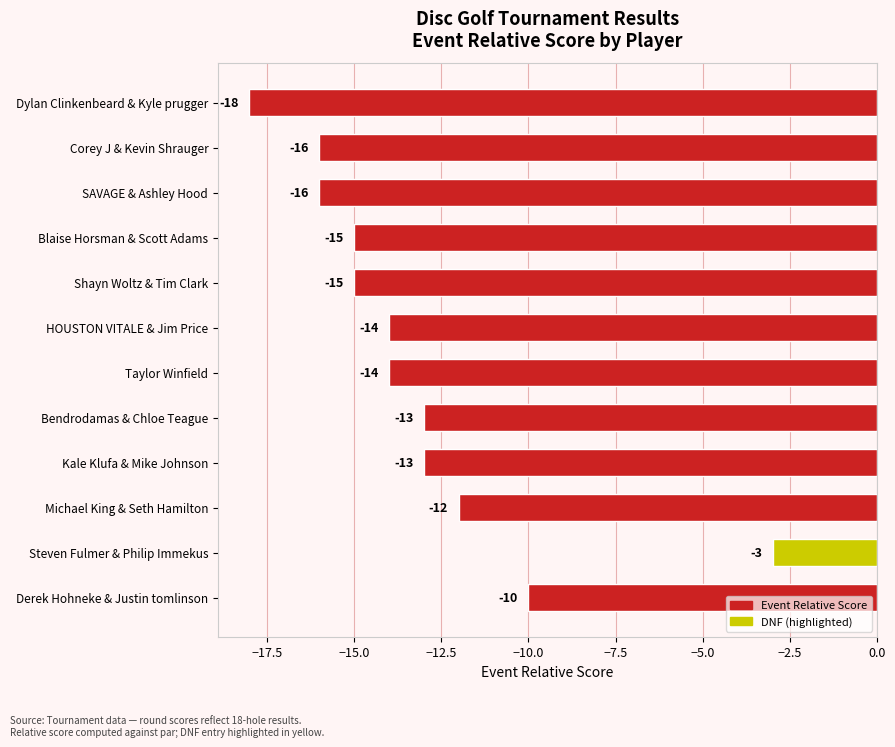

What is the label of the 8th bar from the bottom?

Shayn Woltz & Tim Clark